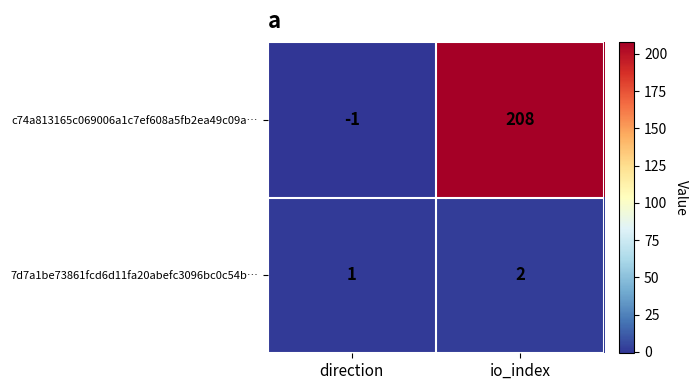

What is the maximum value shown in the chart?

208